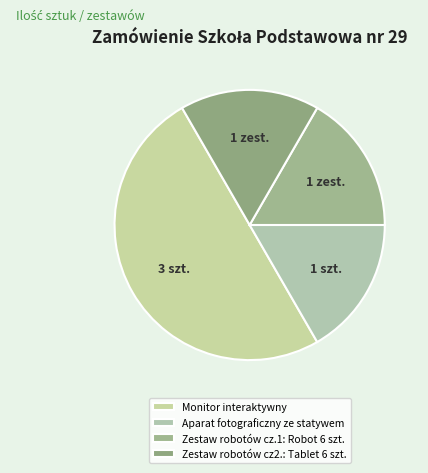

What portion of the pie excludes Monitor interaktywny?

50.0%